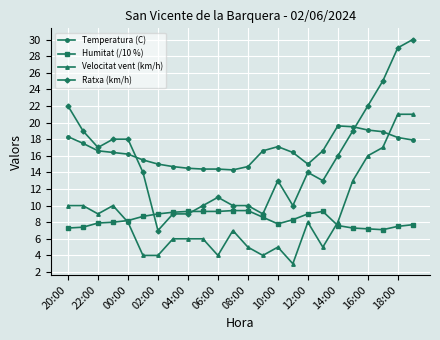

Which series has the widest spread of values?

Ratxa (km/h)